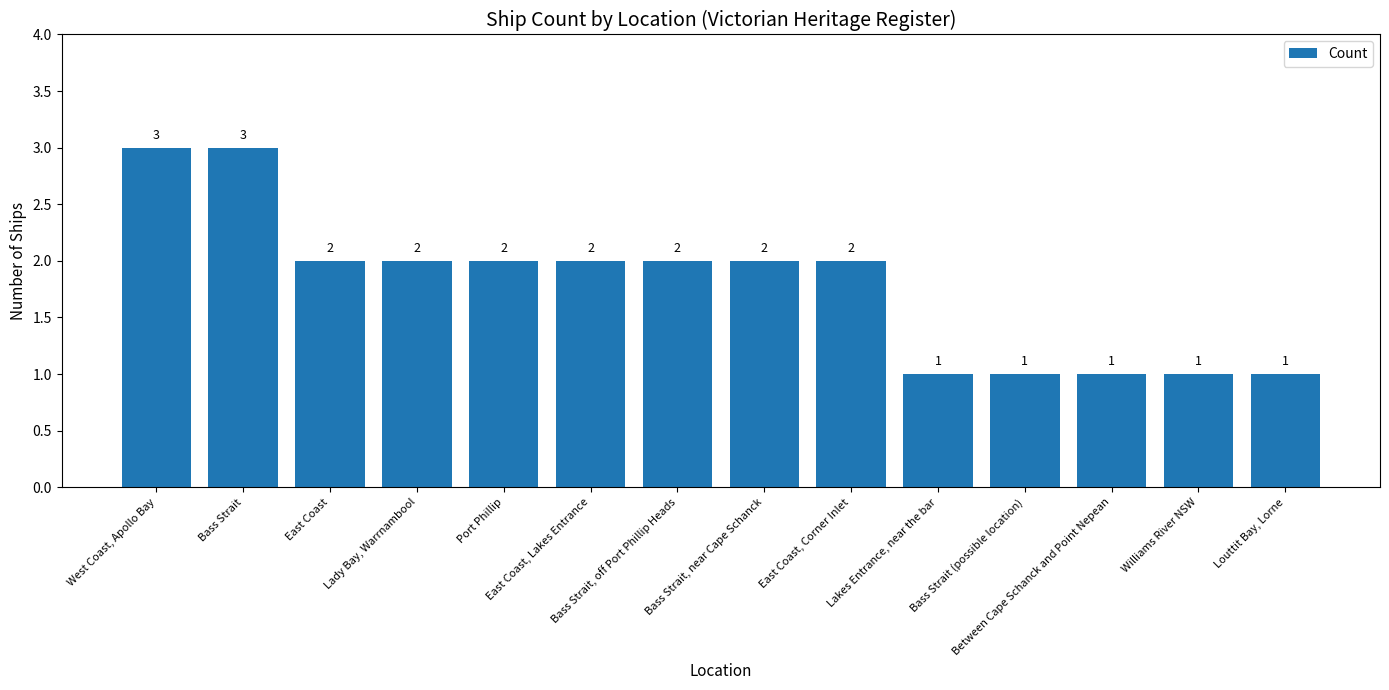

What is the sum of the values at Port Phillip and West Coast, Apollo Bay?

5